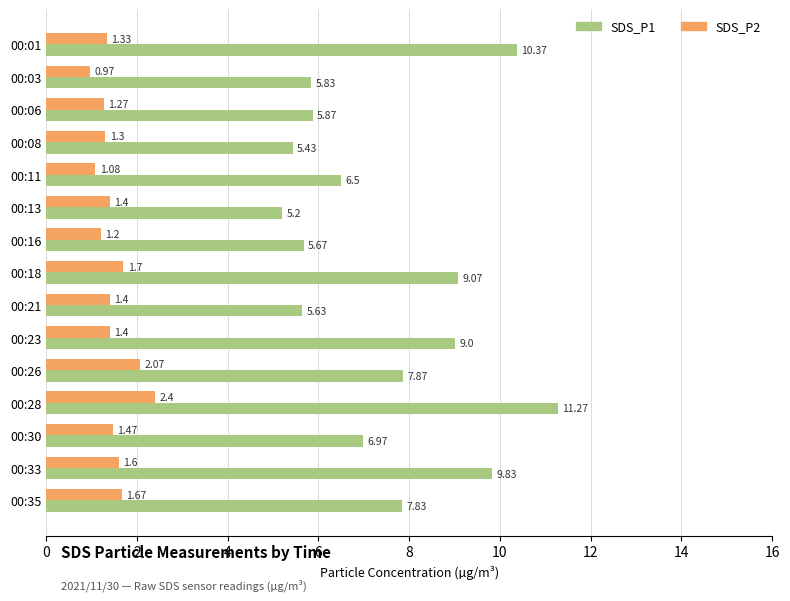

List the series in order of their peak value, lowest first.

SDS_P2, SDS_P1